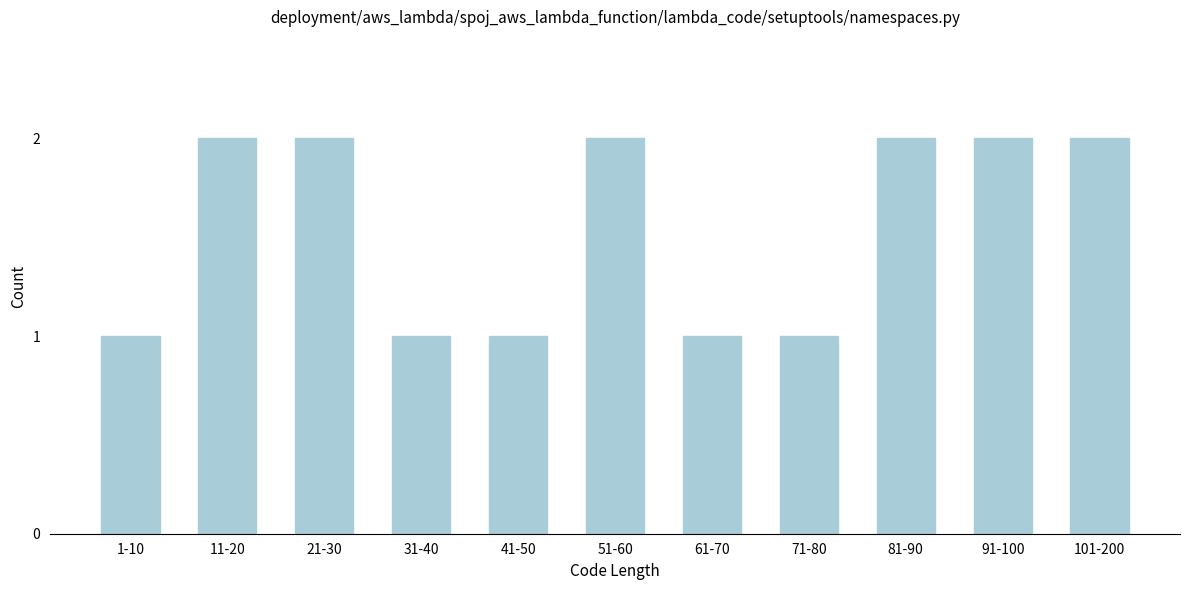

Reading left to right, what are all the values shown in this chart?

1	2	2	1	1	2	1	1	2	2	2